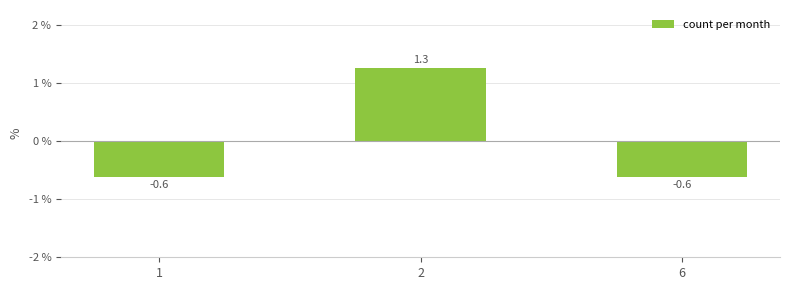

Reading right to left, list all the values displayed in this chart.

6=-0.6	2=1.3	1=-0.6